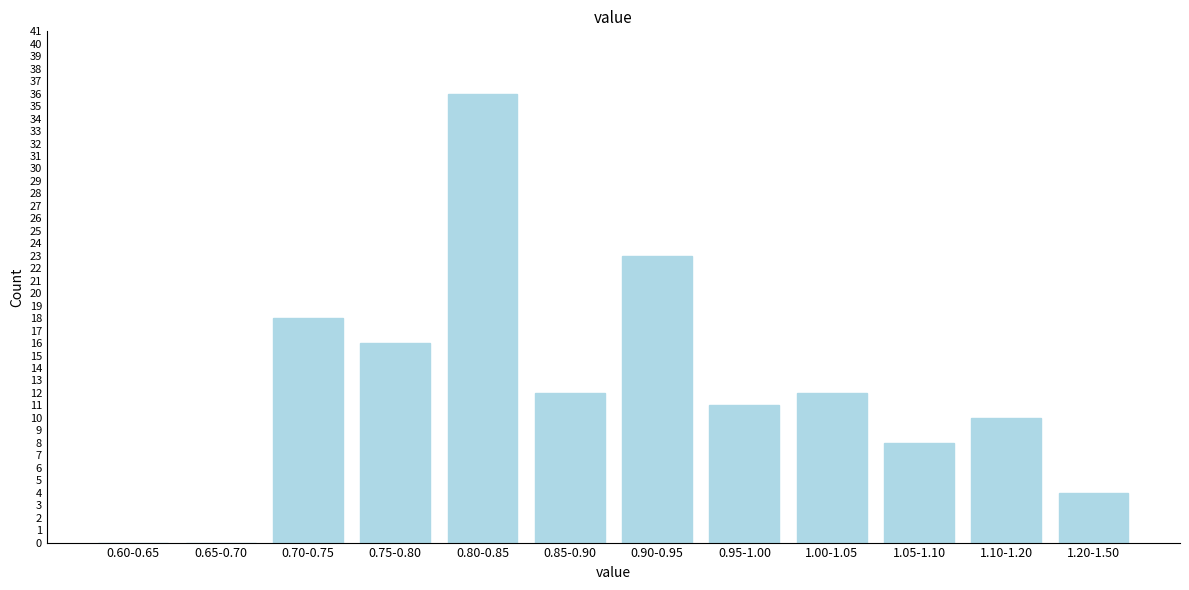

Reading right to left, extract all data points from this chart.

1.20-1.50=4	1.10-1.20=10	1.05-1.10=8	1.00-1.05=12	0.95-1.00=11	0.90-0.95=23	0.85-0.90=12	0.80-0.85=36	0.75-0.80=16	0.70-0.75=18	0.65-0.70=0	0.60-0.65=0